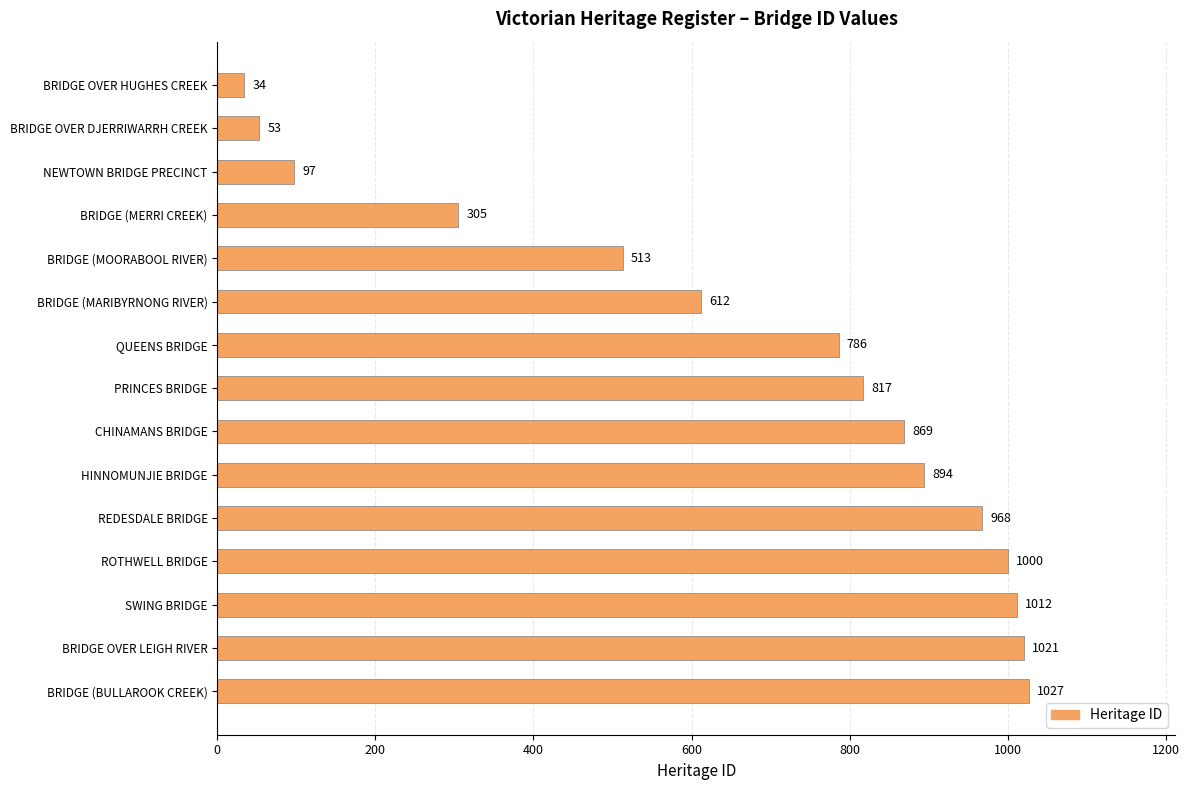

Reading top to bottom, list all the values displayed in this chart.

BRIDGE OVER HUGHES CREEK=34	BRIDGE OVER DJERRIWARRH CREEK=53	NEWTOWN BRIDGE PRECINCT=97	BRIDGE (MERRI CREEK)=305	BRIDGE (MOORABOOL RIVER)=513	BRIDGE (MARIBYRNONG RIVER)=612	QUEENS BRIDGE=786	PRINCES BRIDGE=817	CHINAMANS BRIDGE=869	HINNOMUNJIE BRIDGE=894	REDESDALE BRIDGE=968	ROTHWELL BRIDGE=1000	SWING BRIDGE=1012	BRIDGE OVER LEIGH RIVER=1021	BRIDGE (BULLAROOK CREEK)=1027